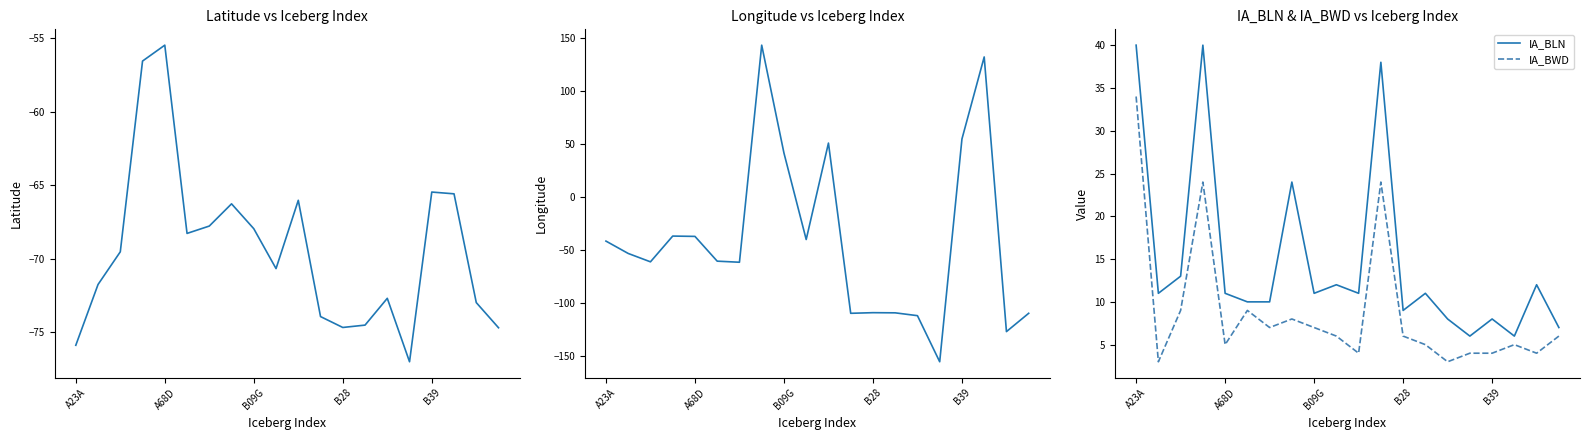

What is the value of the Longitude point at the 13th from the left?

-108.8